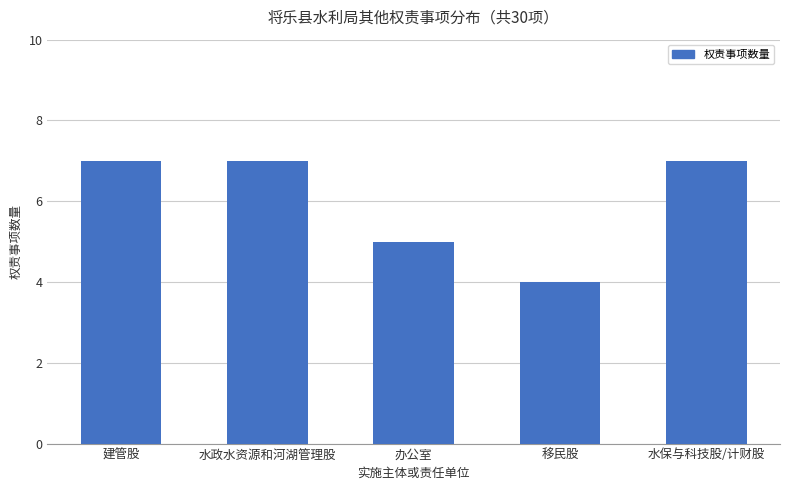

How many distinct data groups are displayed?

1